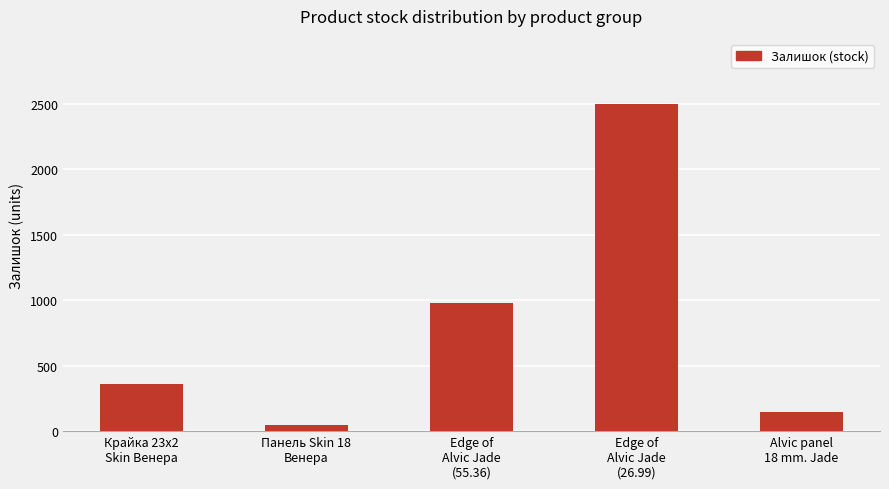

What is the difference between the values at Edge of
Alvic Jade
(55.36) and Панель Skin 18
Венера?

930